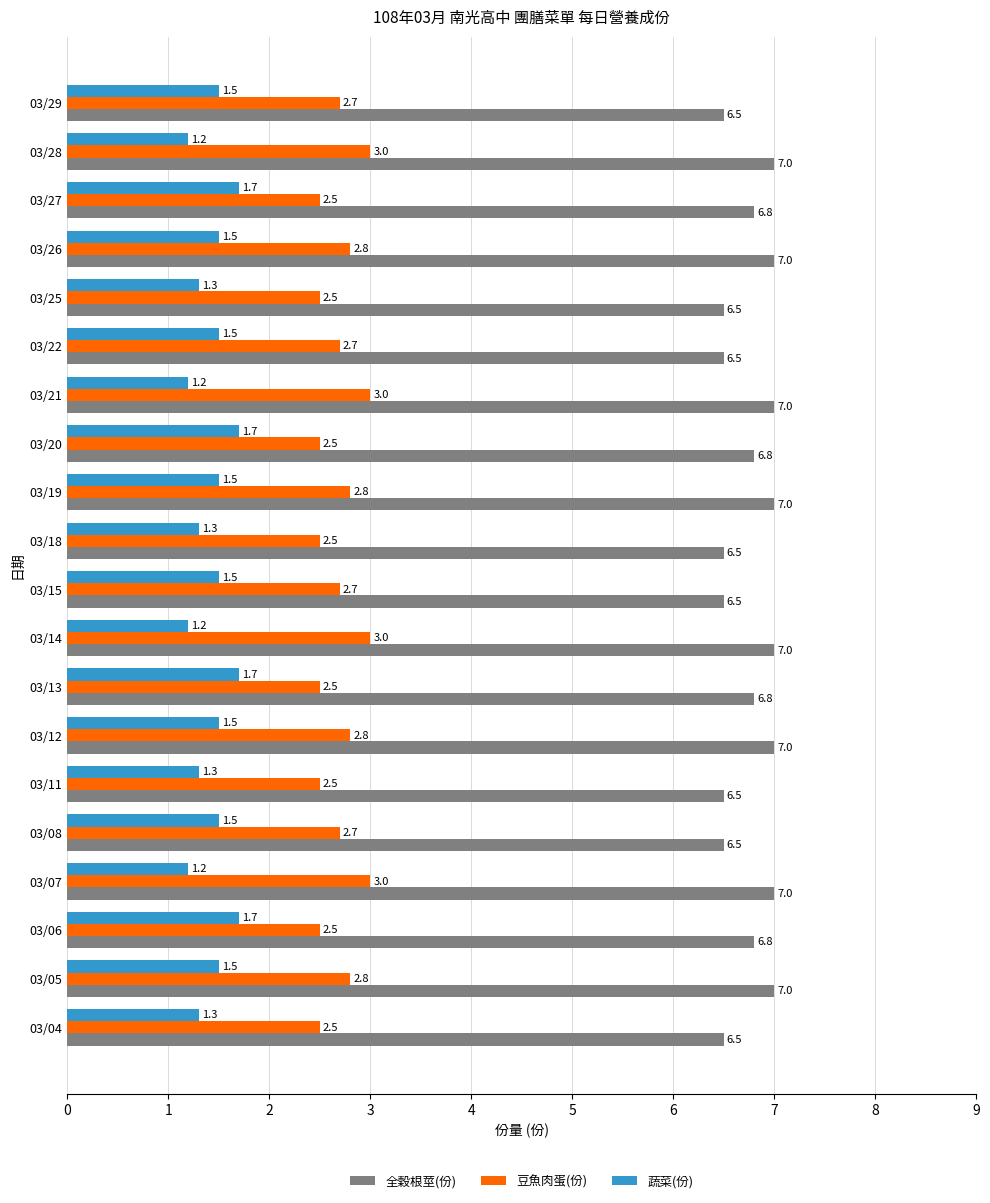

Count the 全穀根莖(份) values in the range 6 to 7.

20